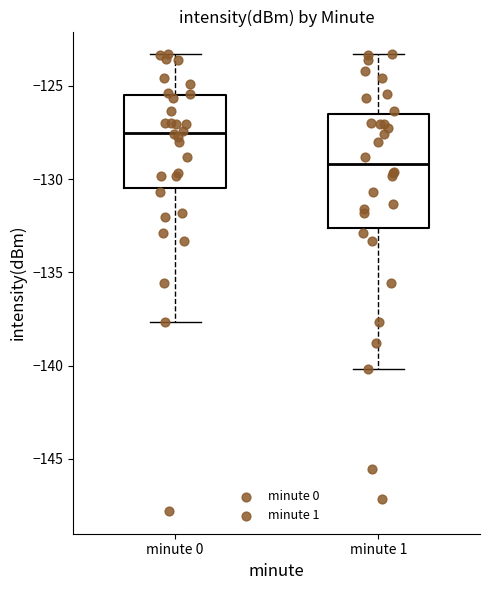

Reading left to right, read every box against the y-axis: the position of its median line, the range the box covers, and the ends of its whiskers. The values are not printed on the chart, so give them approximately, as read against the axis.

minute 0: median -127.5, box -130.5 to -125.5, whiskers -137.5 to -123.5
minute 1: median -129.0, box -132.5 to -126.5, whiskers -140.0 to -123.5